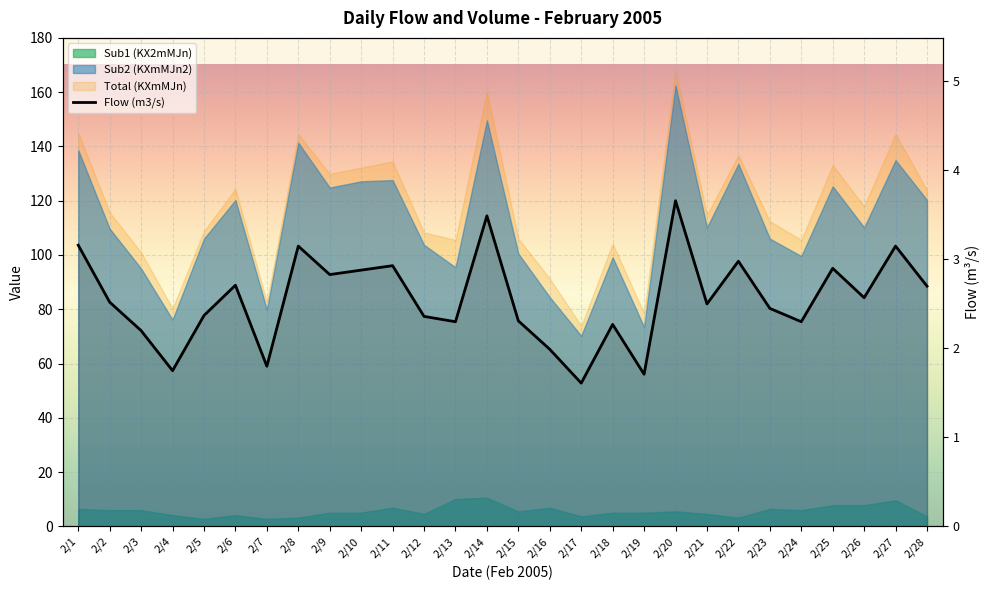

How many values exceed 2?

23